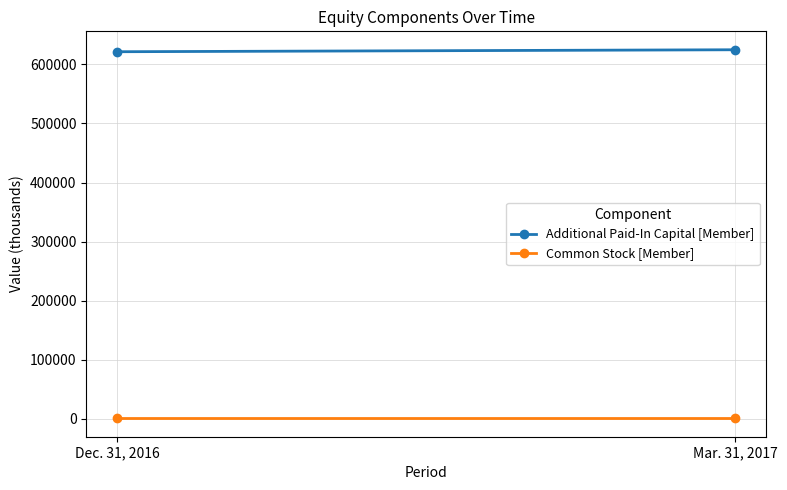

What is the value of the Common Stock [Member] point at the 1st from the left?

919